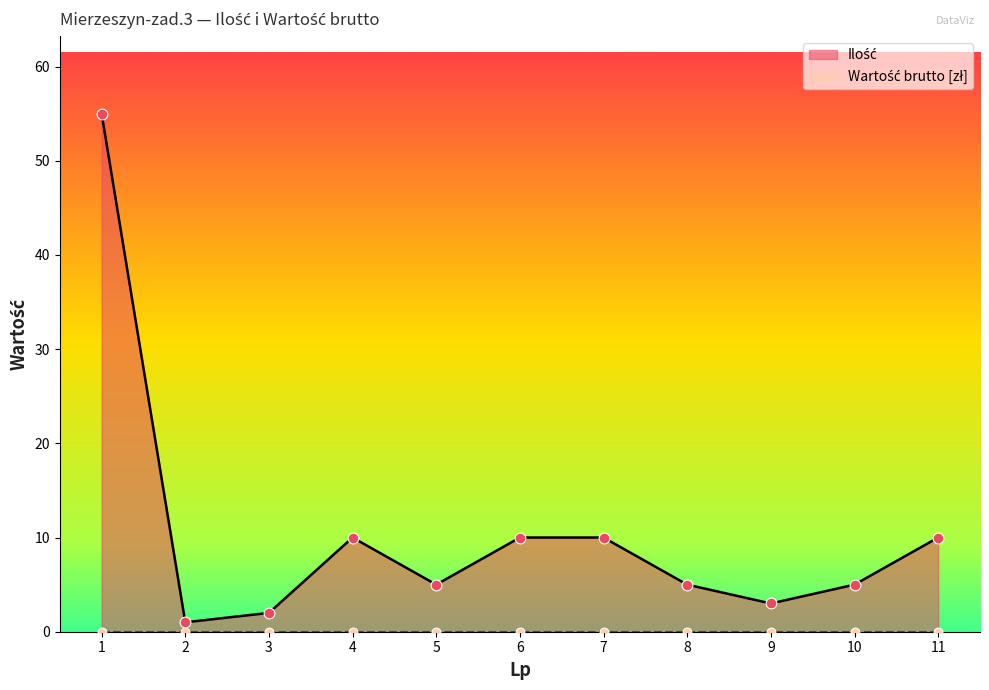

Which has a higher value, 8 or 5?

8